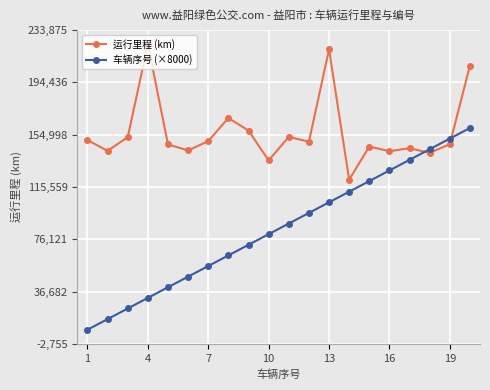

Which series ends up on top after the final intersection of 运行里程 (km) and 车辆序号 (×8000)?

运行里程 (km)